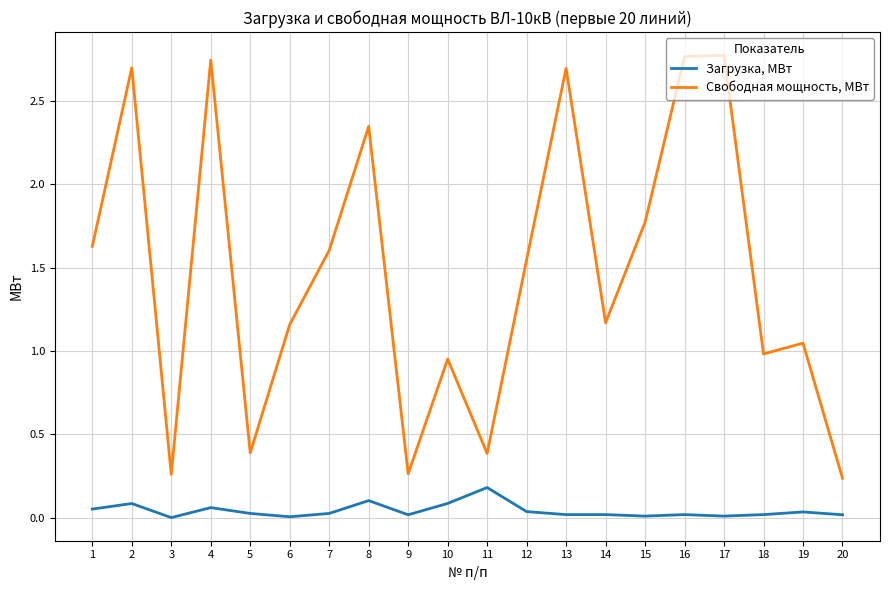

True or false: Свободная мощность, МВт and Загрузка, МВт cross at least once.

False